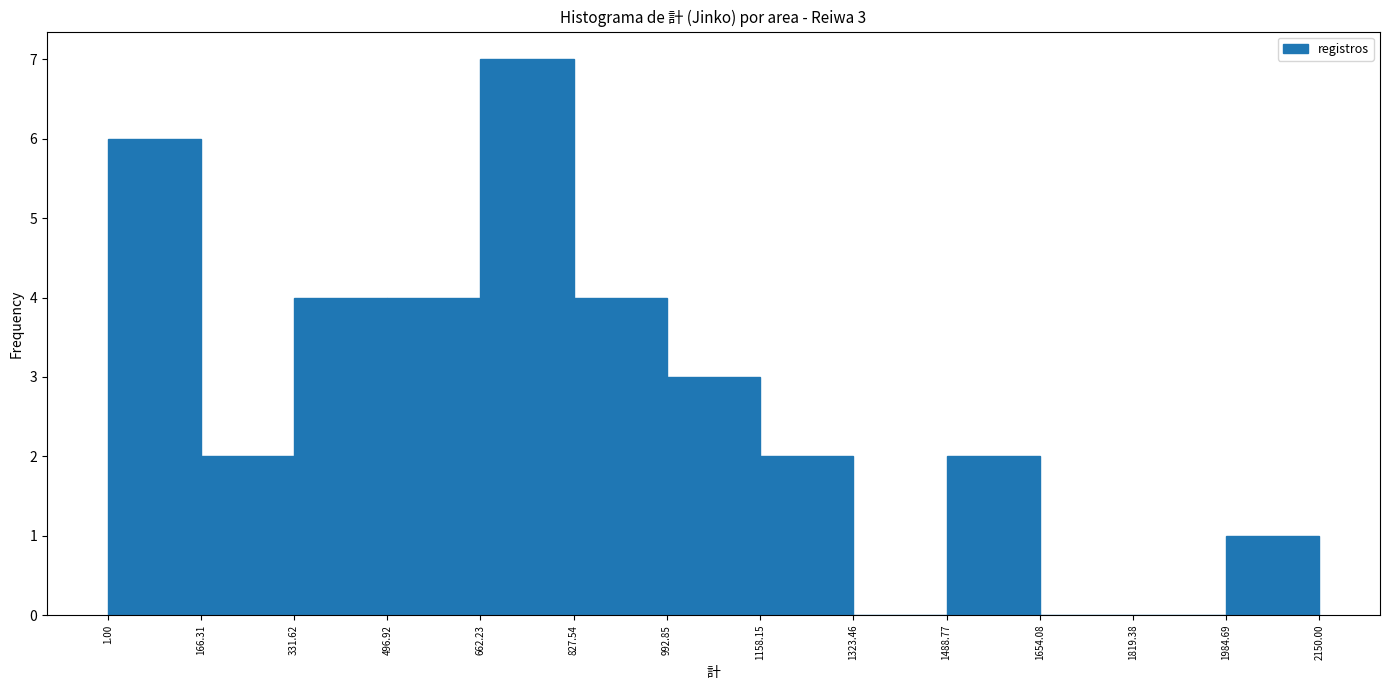

Over which range of the x-axis is the bar tallest?

662.23 to 827.54